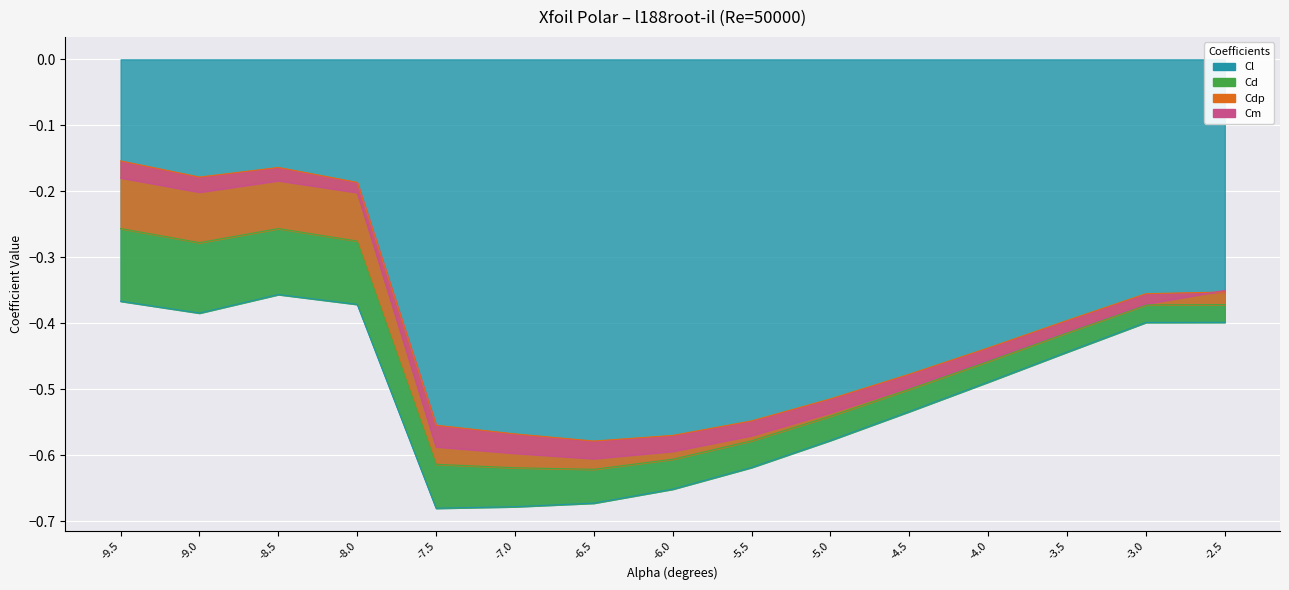

Which series changed the most between -9.5 and -6.0?

Cl